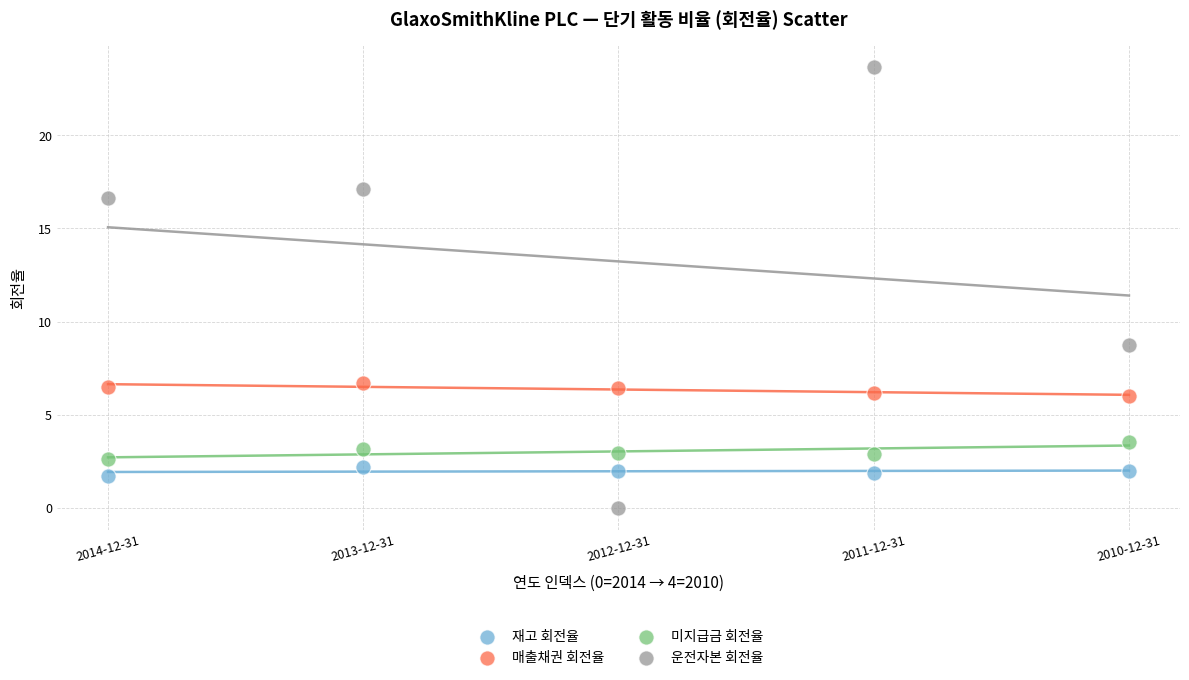

In the 운전자본 회전율 series, what Y value is closest to 11?

8.8